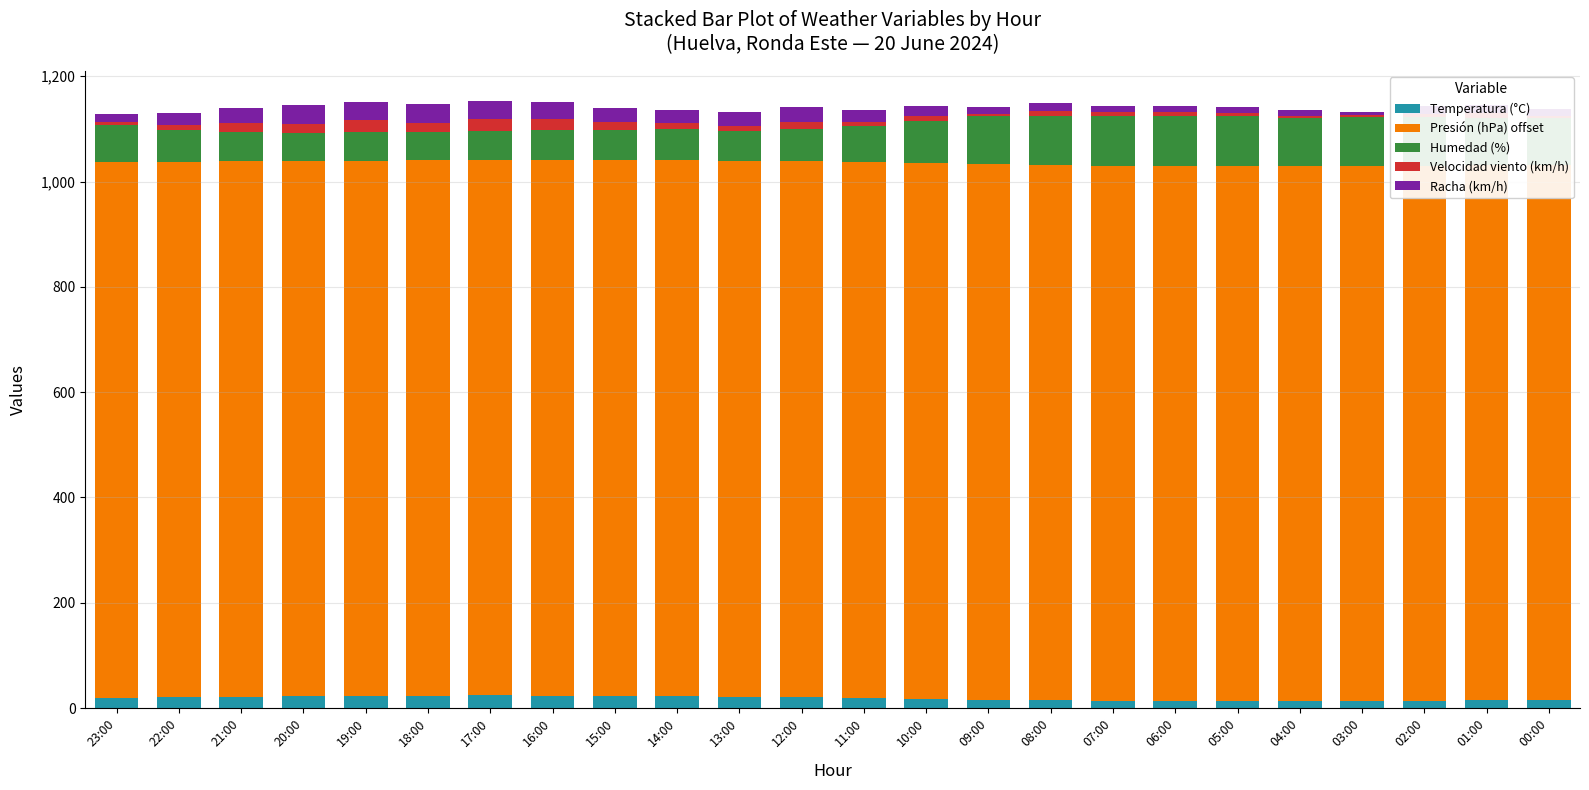

The Racha (km/h) series shows 9.8 at 01:00. True or false?

False